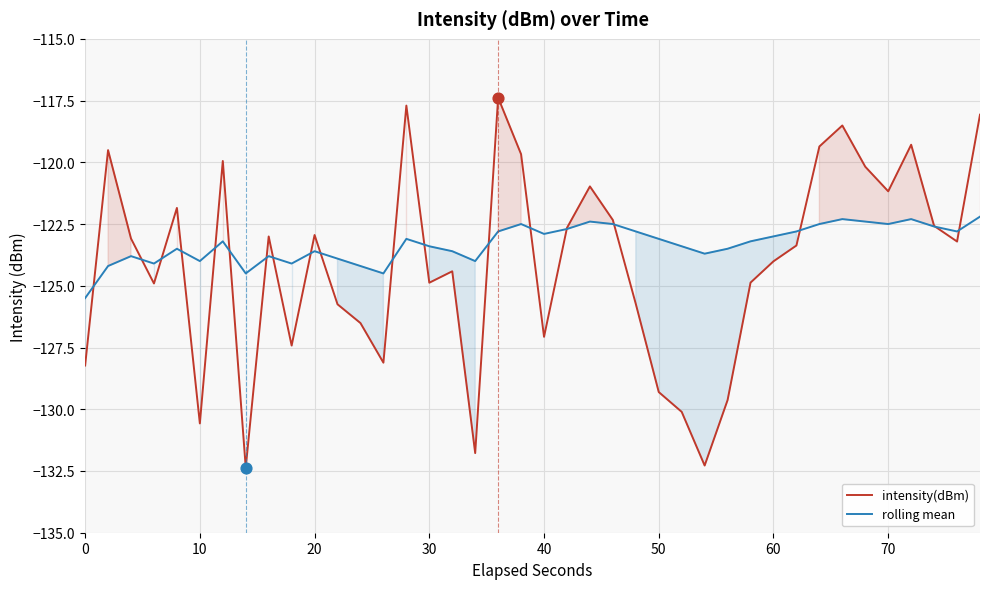

Which series has the largest Y range (max minus min)?

intensity(dBm)